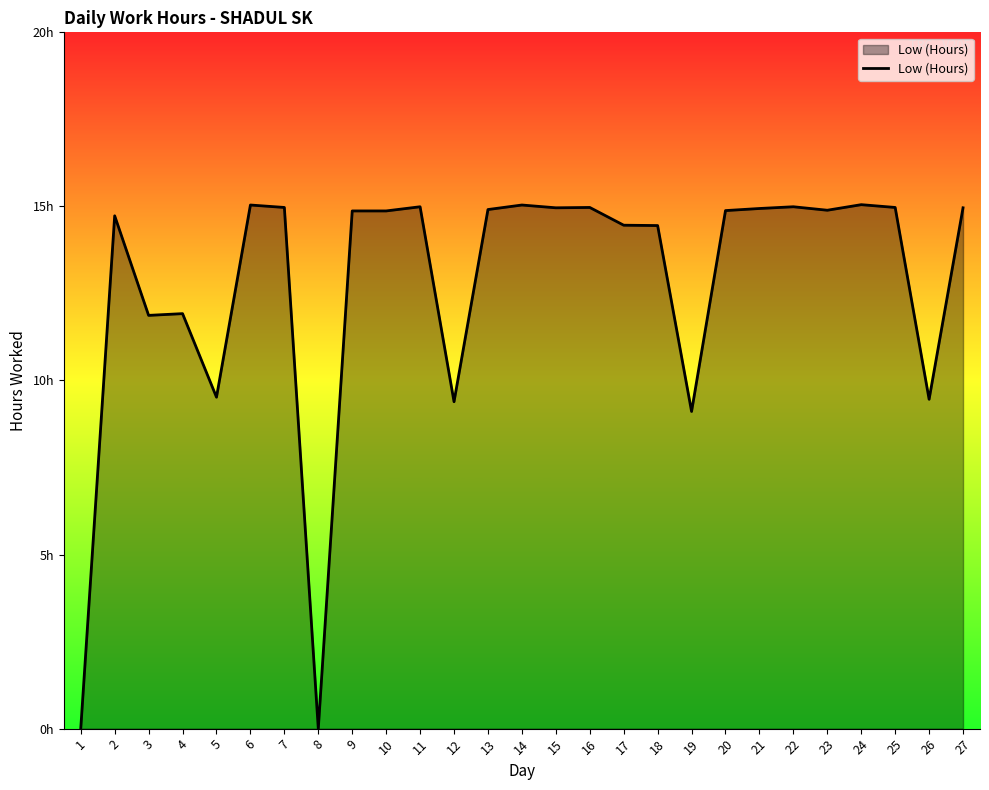

Does the chart have visible grid lines?

No